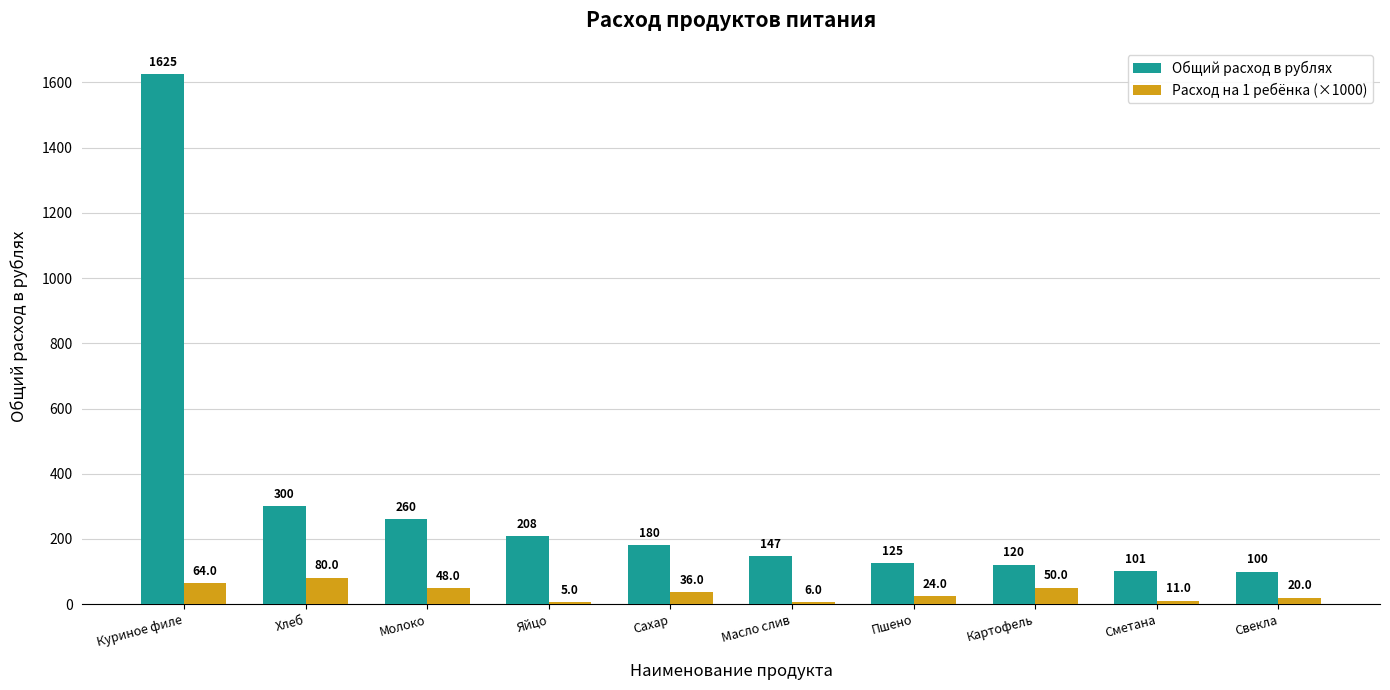

Reading right to left, list all the values displayed in this chart.

Общий расход в рублях: 100.0	100.8	120.0	125.0	146.5	180.0	208.0	260.0	300.0	1625.0
Расход на 1 ребёнка (×1000): 20.0	11.0	50.0	24.0	6.0	36.0	5.0	48.0	80.0	64.0